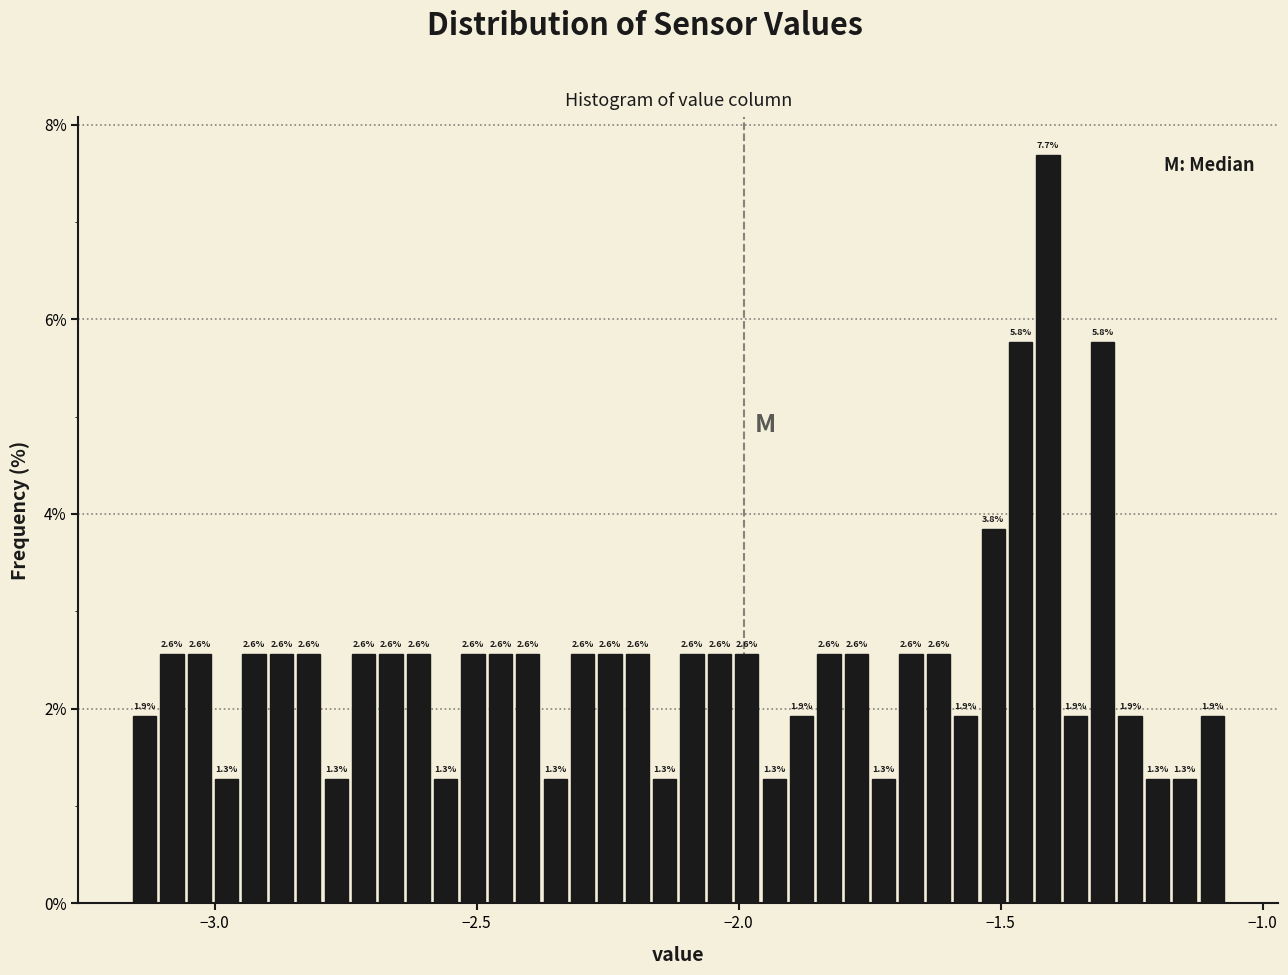

Around what value on the x-axis is the tallest bar? Give the approximate position of its centre, as read against the axis.

-1.40